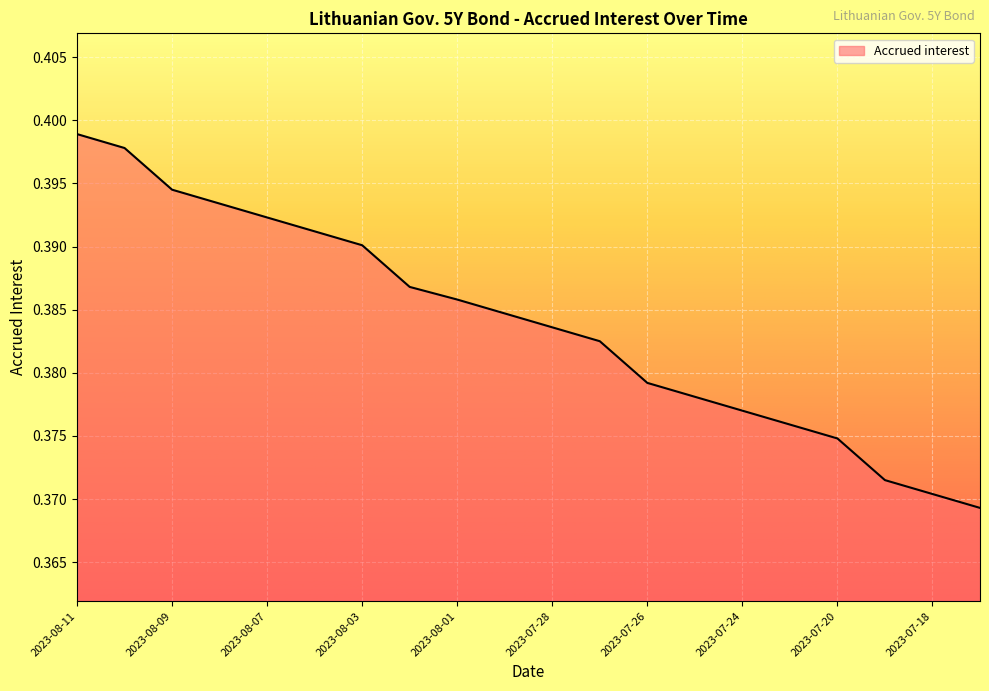

Reading left to right, extract all data points from this chart.

0.4	0.4	0.4	0.4	0.4	0.4	0.4	0.4	0.4	0.4	0.4	0.4	0.4	0.4	0.4	0.4	0.4	0.4	0.4	0.4